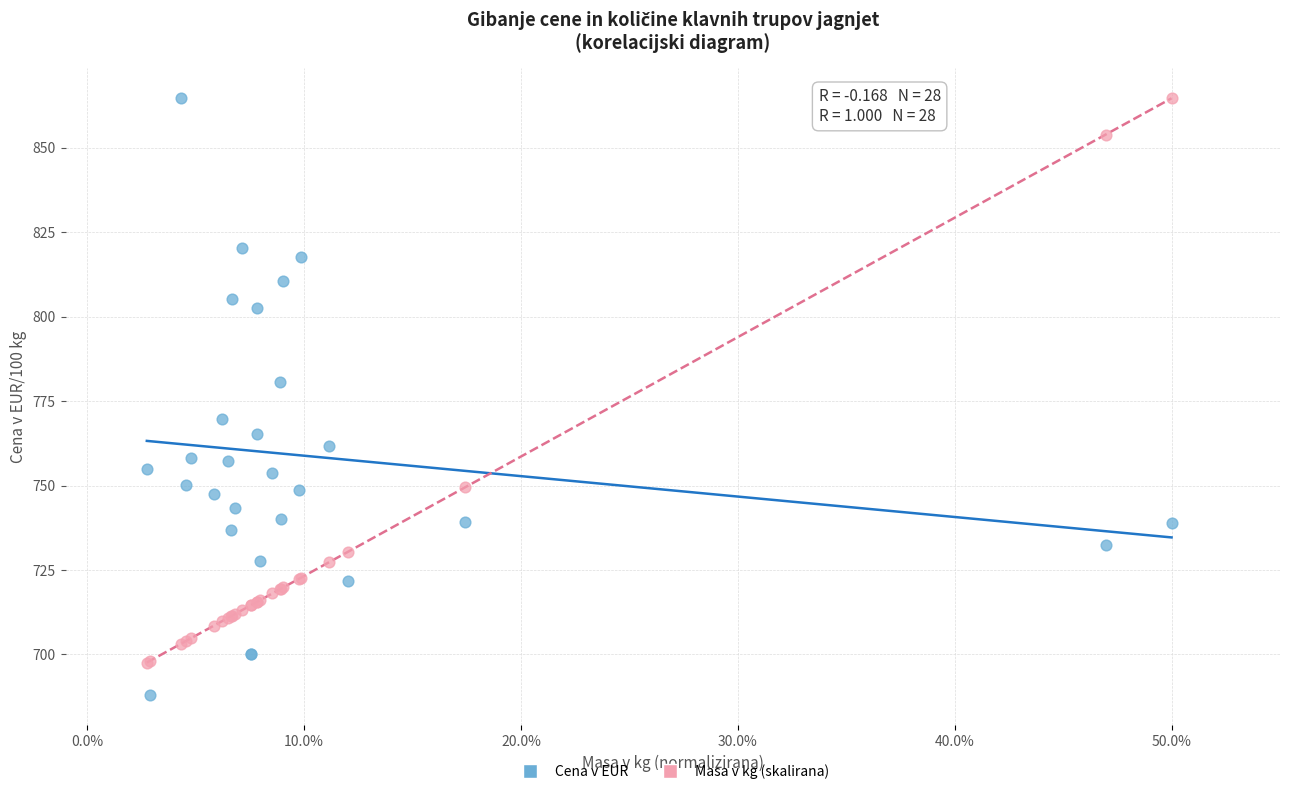

What is the X range (max minus min) for the scatter plot?

0.5